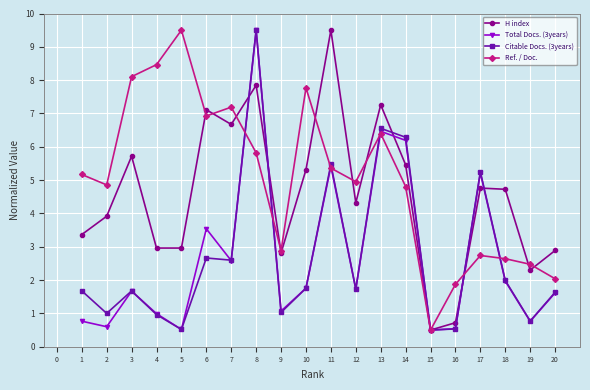

What is the spread (max minus min) of values at 14?

1.5